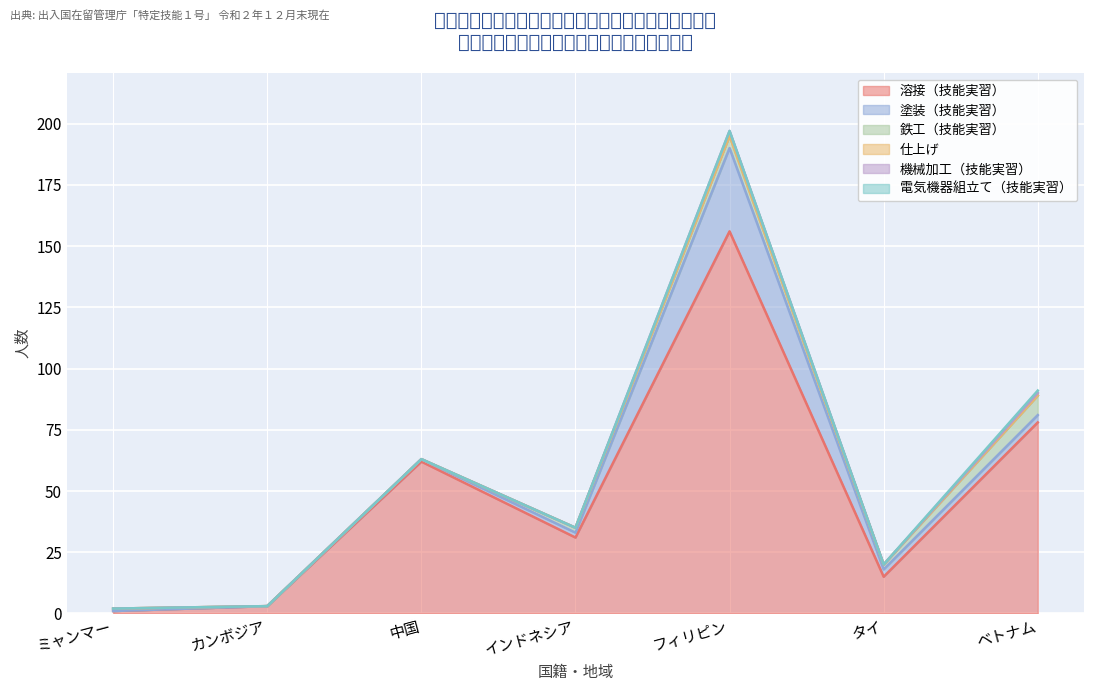

How many lines are shown in the chart?

6